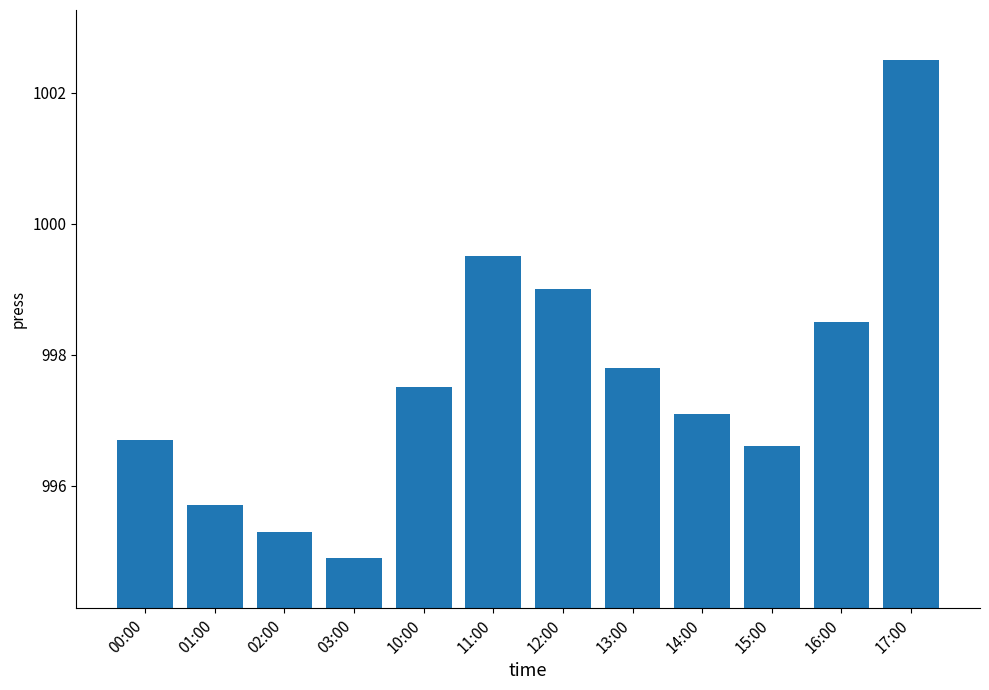

The chart shows a value of 999.5 at 11:00. True or false?

True